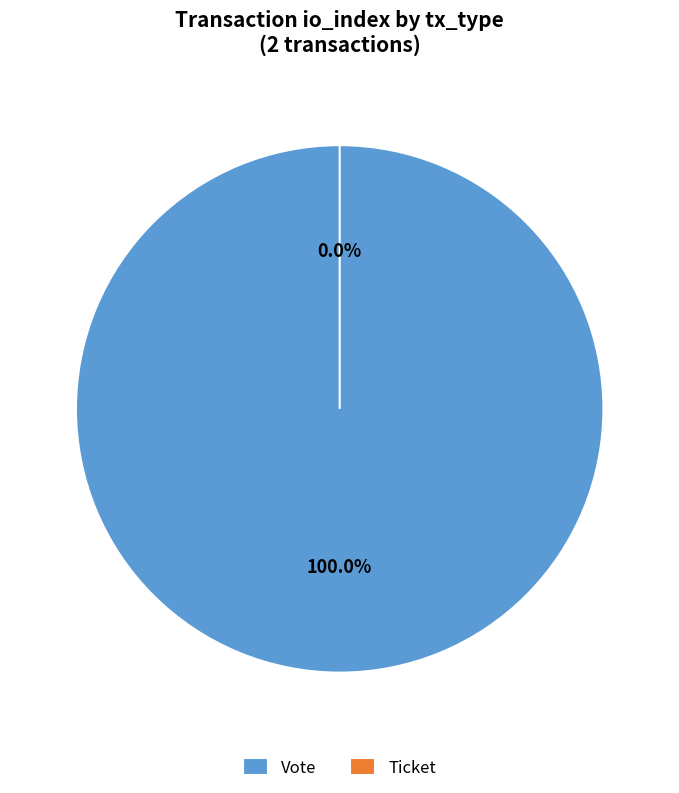

Rank the categories by value from lowest to highest.

Ticket, Vote